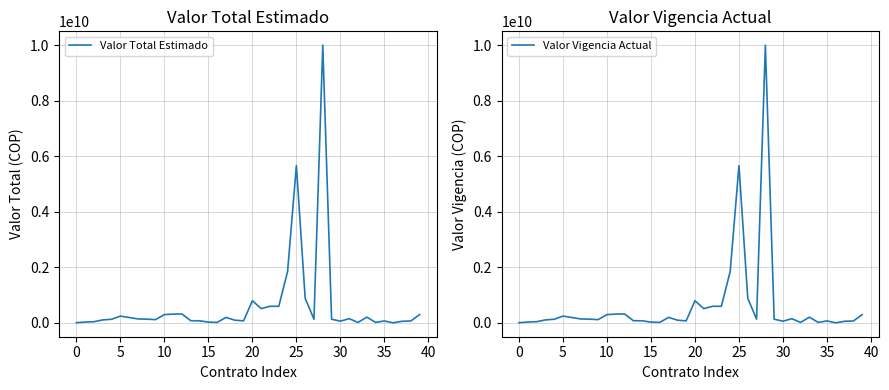

How many lines are shown in the chart?

2